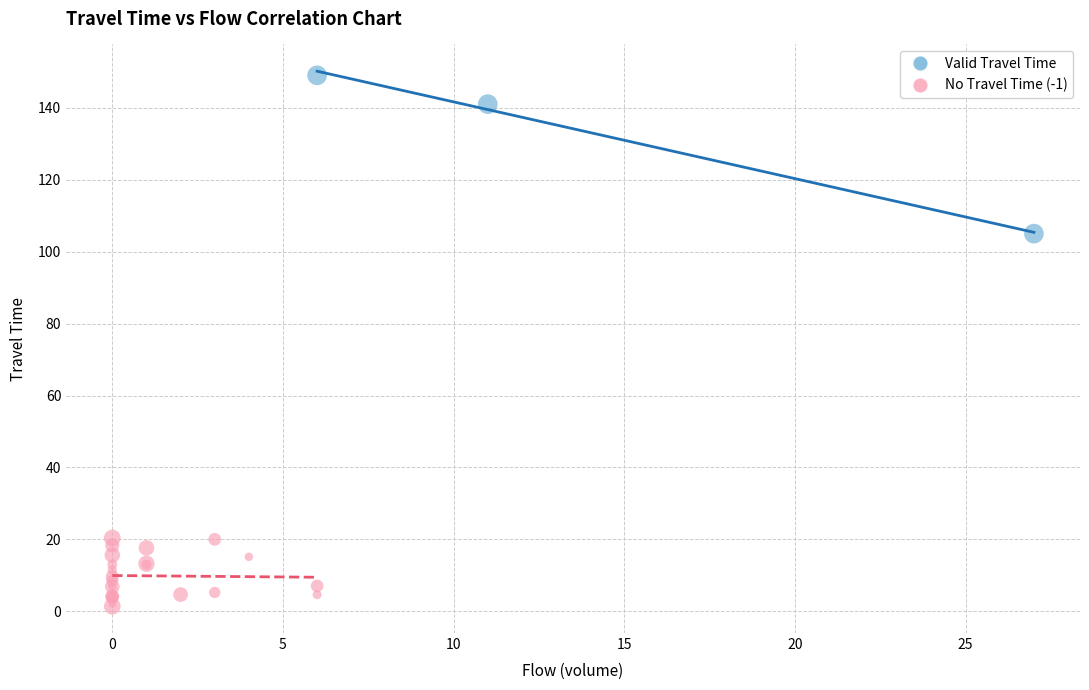

Which series reaches the maximum Y coordinate?

Valid Travel Time